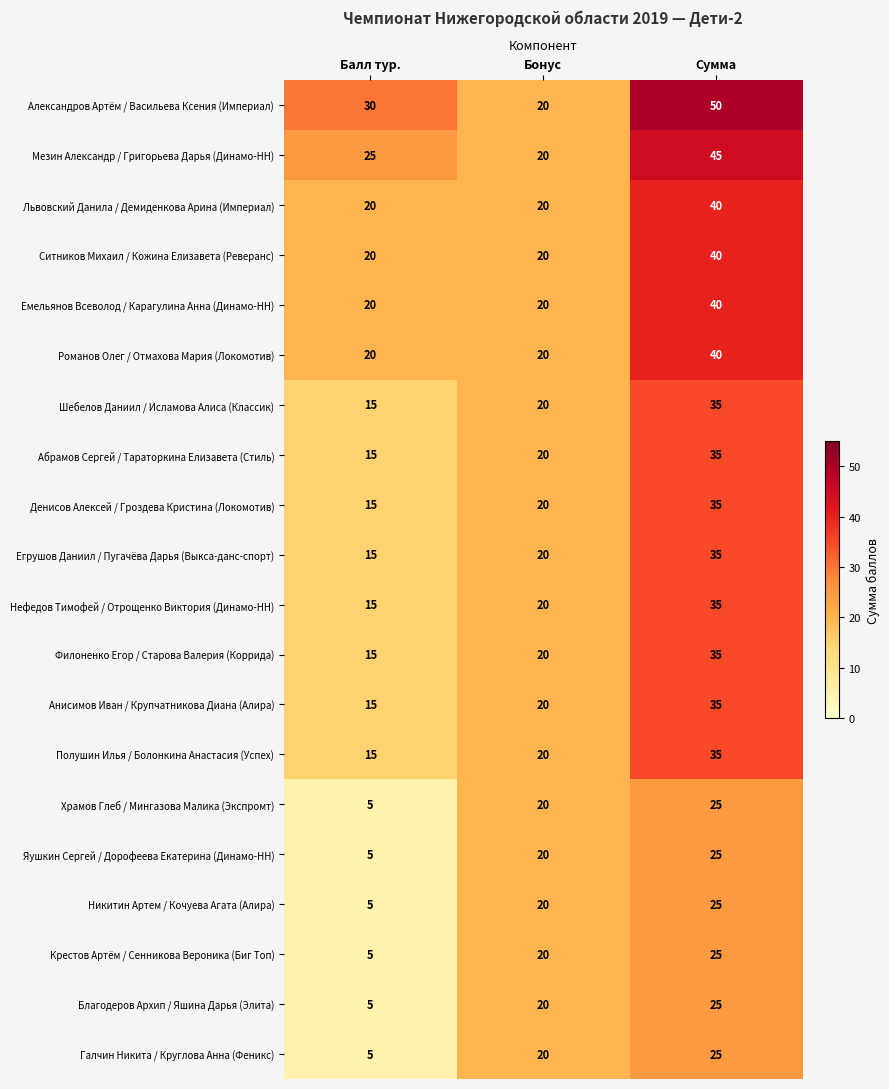

Read the Нефедов Тимофей / Отрощенко Виктория (Динамо-НН) value at Бонус, to the nearest 10.

20